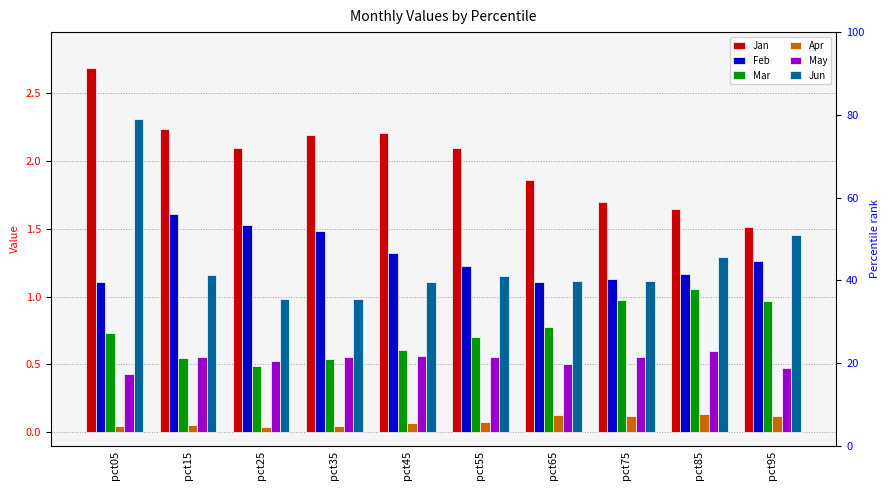

Rank the series at pct25 from lowest to highest value.

Apr, Mar, May, Jun, Feb, Jan